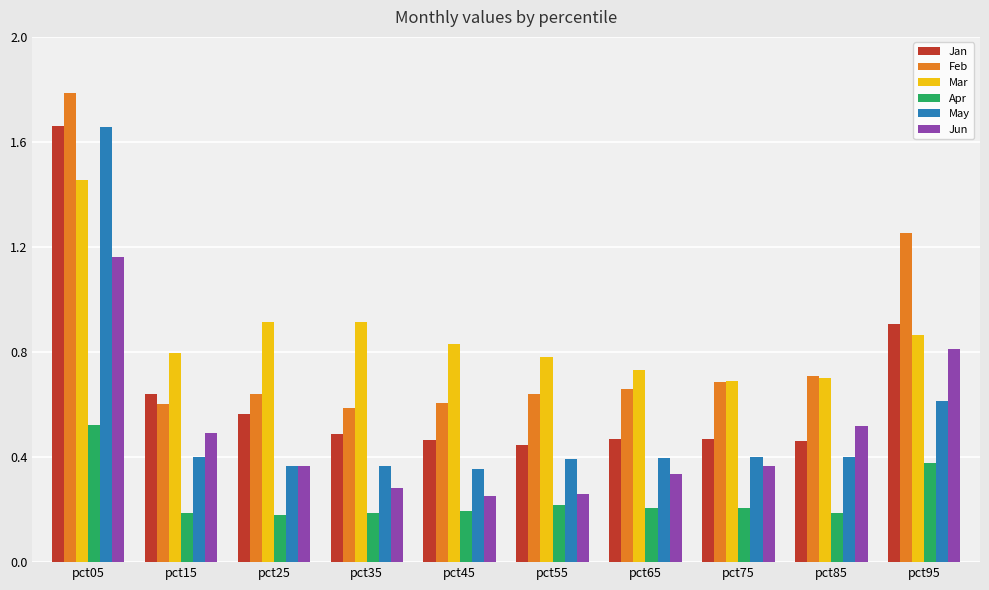

At pct35, list the series in order from smallest to largest.

Apr, Jun, May, Jan, Feb, Mar